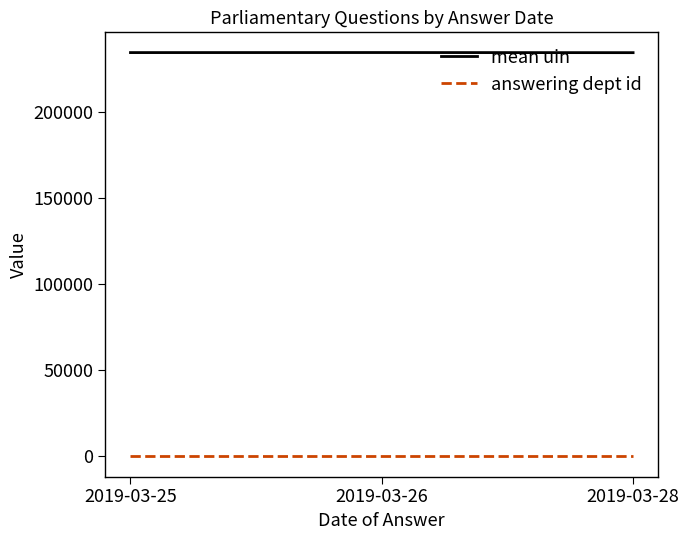

The value of mean uin at 2019-03-25 is 234781.8. True or false?

True